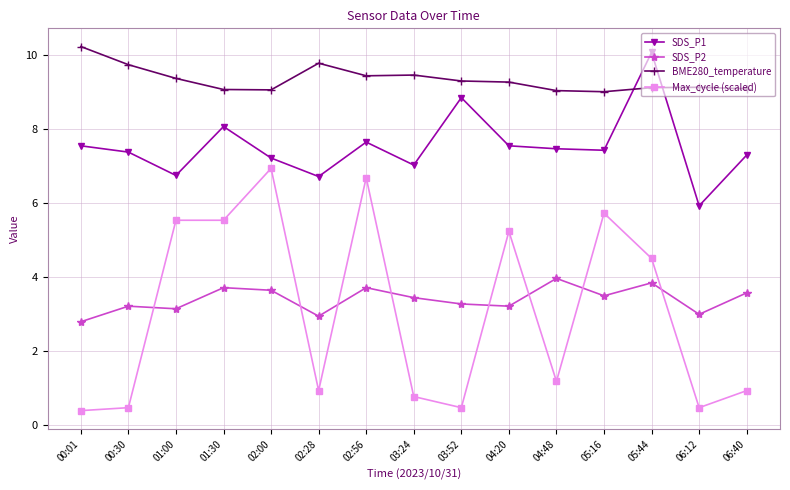

Is the value of Max_cycle (scaled) at 02:56 greater than the value of BME280_temperature at 01:30?

No